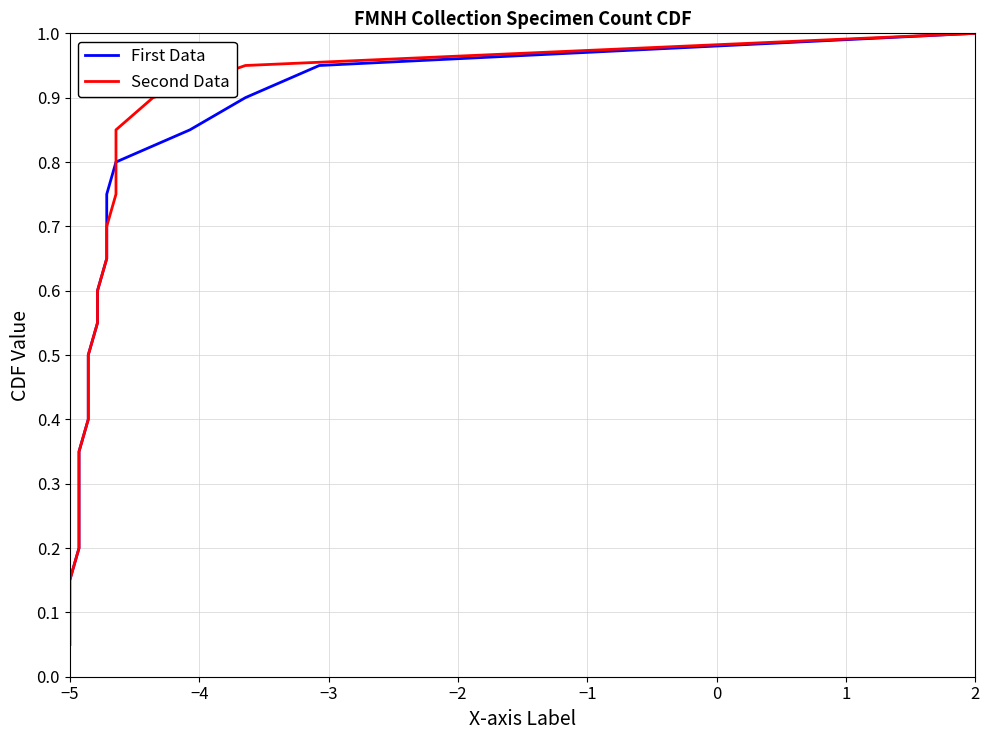

How many lines are shown in the chart?

2